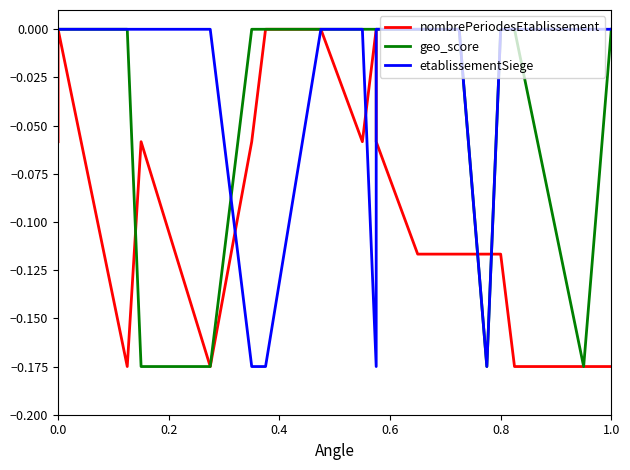

Reading left to right, what are all the values shown in this chart?

nombrePeriodesEtablissement: -0.1	0.0	-0.2	-0.1	-0.2	-0.1	0.0	0.0	-0.1	0.0	-0.1	-0.1	-0.1	-0.1	-0.1	-0.2	-0.2	-0.2
geo_score: 0.0	0.0	0.0	-0.2	-0.2	0.0	0.0	0.0	0.0	0.0	0.0	0.0	0.0	-0.2	0.0	0.0	-0.2	0.0
etablissementSiege: 0.0	0.0	0.0	0.0	0.0	-0.2	-0.2	0.0	0.0	-0.2	0.0	0.0	0.0	-0.2	0.0	0.0	0.0	0.0